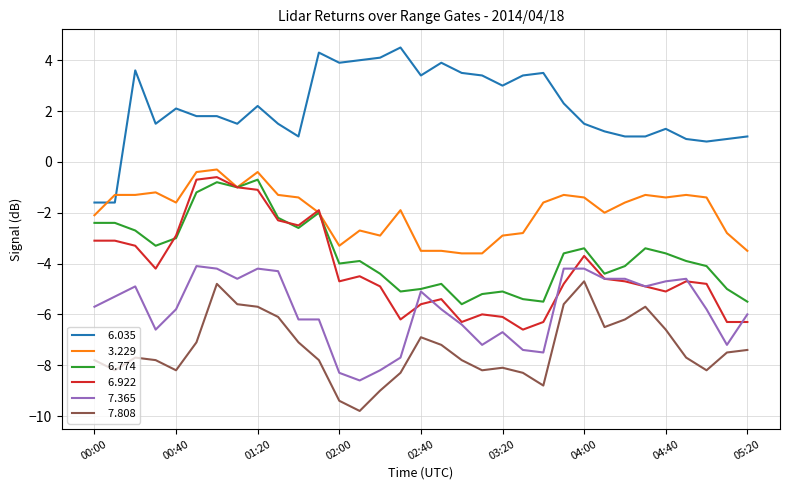

What is the maximum value shown in the chart?

4.5